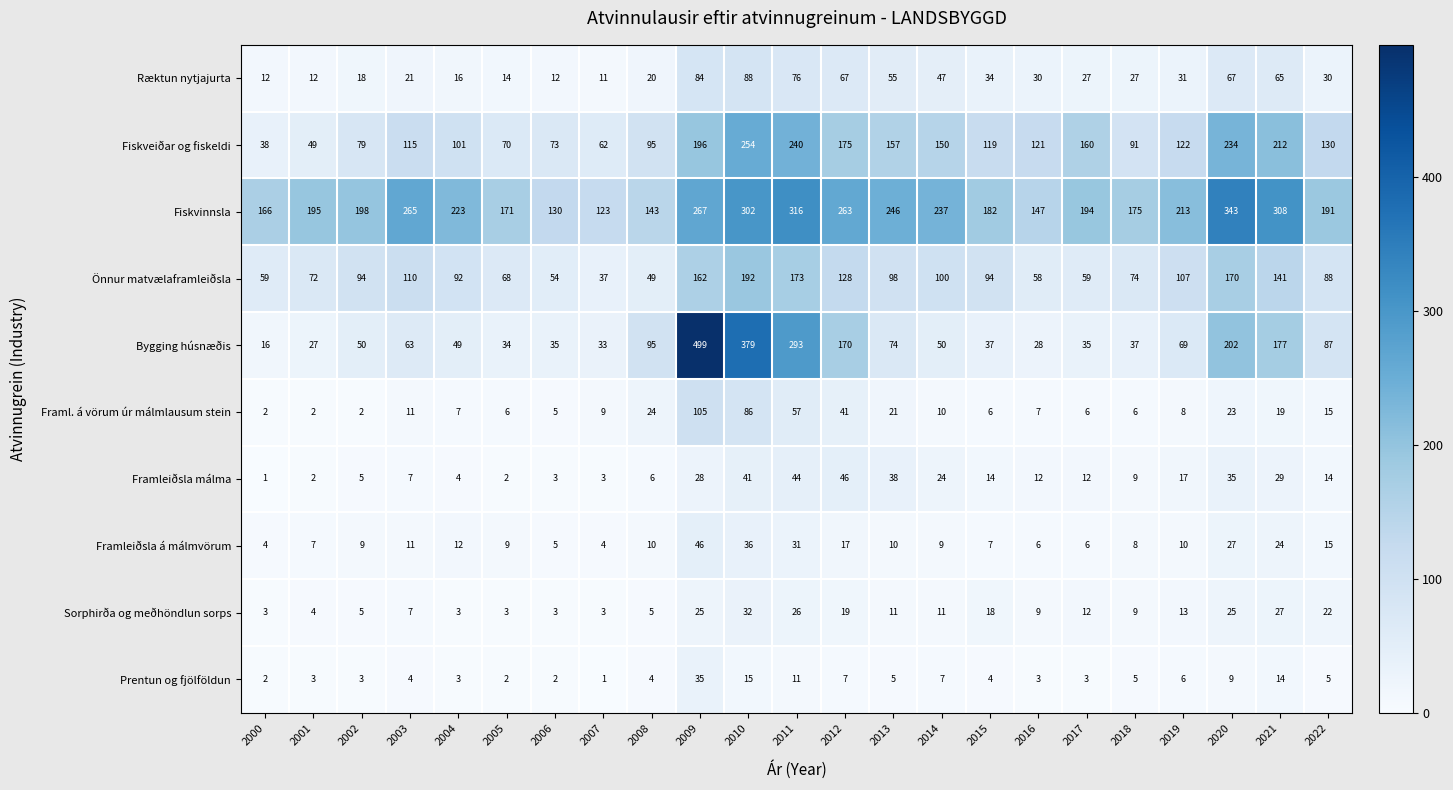

What is the minimum value for Fiskveiðar og fiskeldi?

38